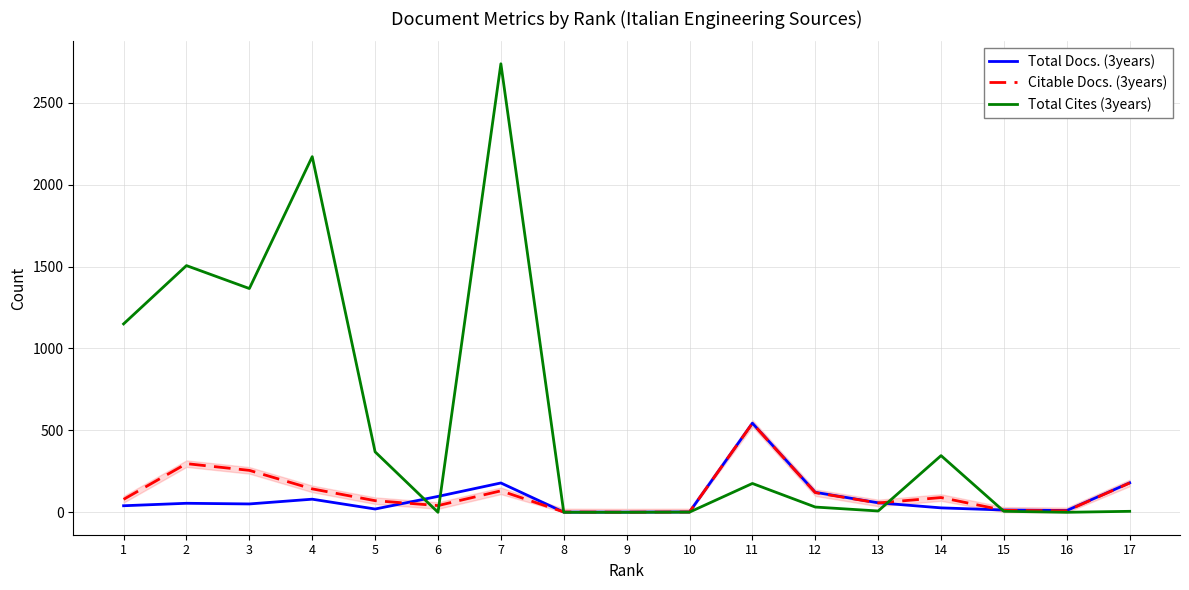

Is the value of Citable Docs. (3years) at 6 greater than the value of Total Docs. (3years) at 7?

No